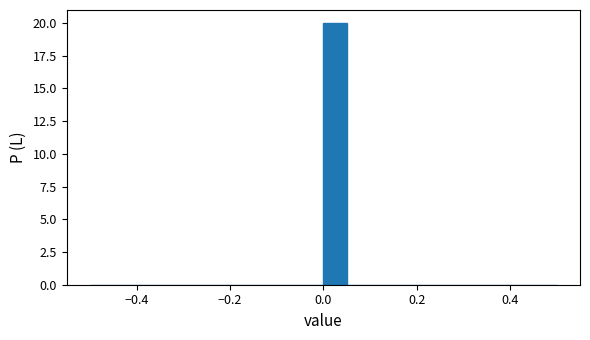

Around what value on the x-axis is the tallest bar? Give the approximate position of its centre, as read against the axis.

0.02